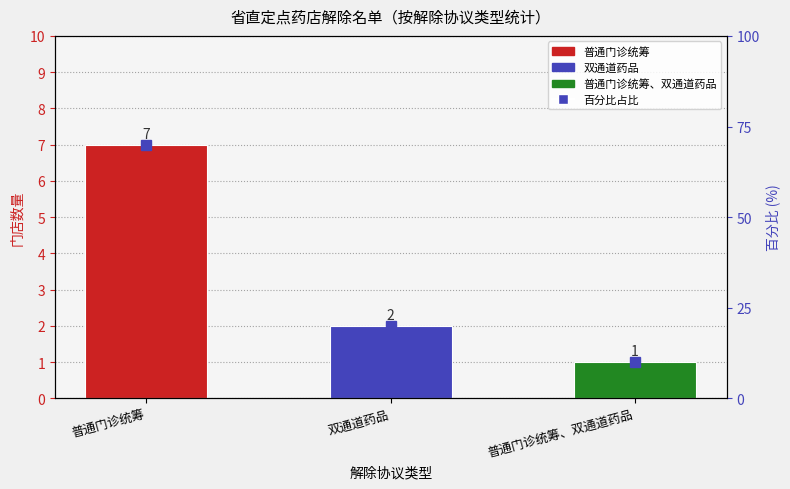

Where does the data first go above 20?

普通门诊统筹